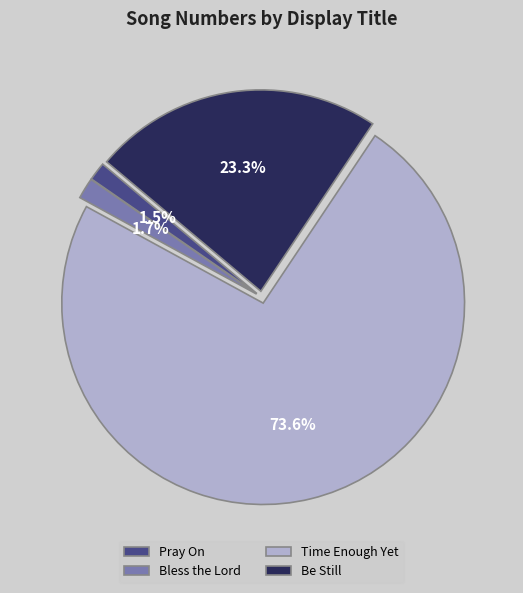

Which category has the biggest portion of the pie?

Time Enough Yet